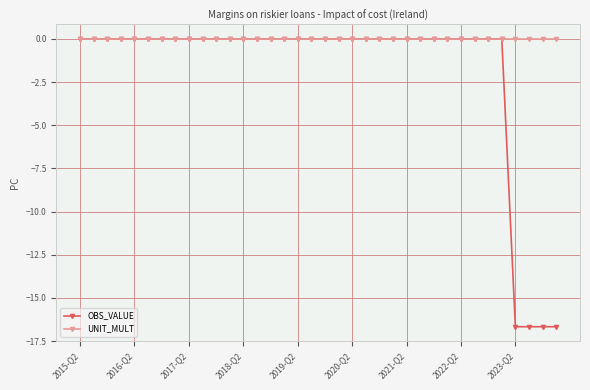

Which series has the largest total across all categories?

UNIT_MULT